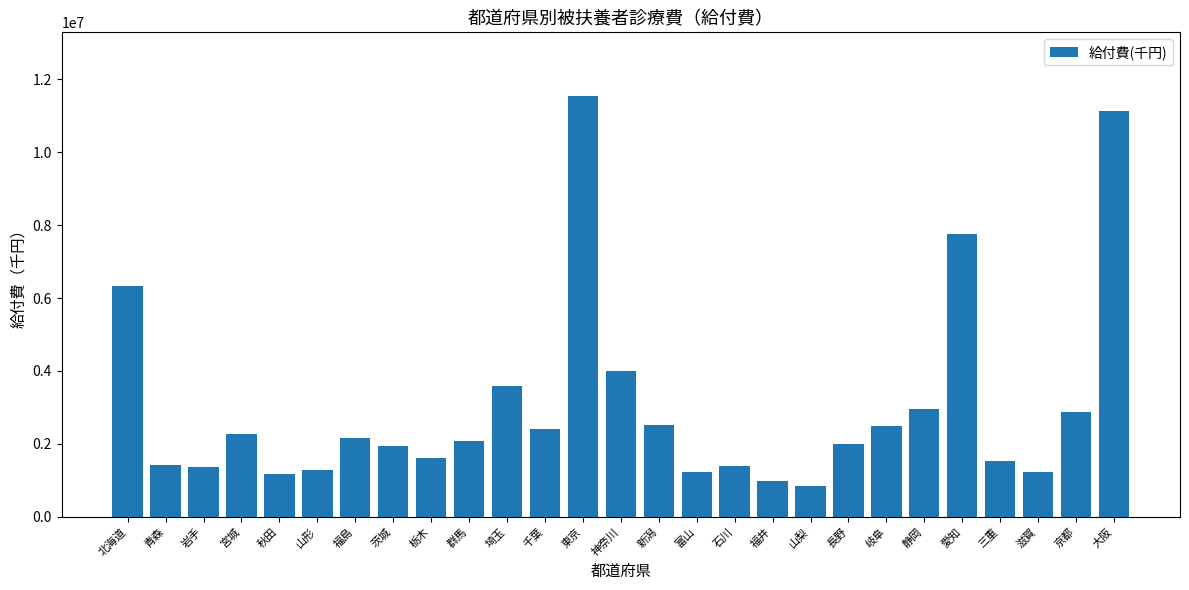

True or false: the data shows 2501364.7 at 岐阜.

True